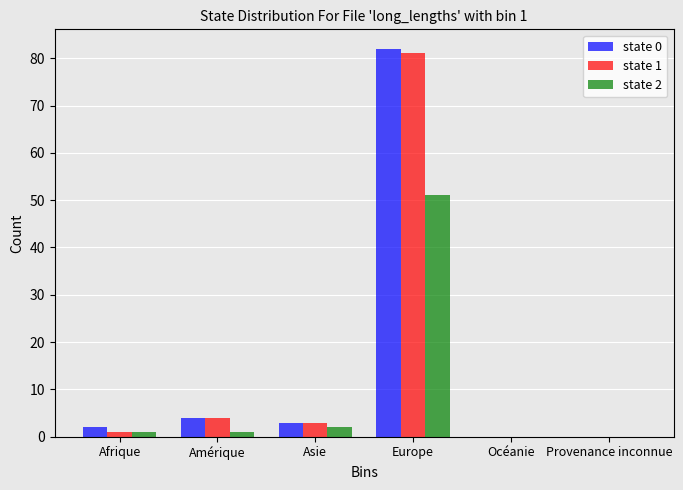

Reading right to left, transcribe all the data shown in this chart.

state 0: 0	0	82	3	4	2
state 1: 0	0	81	3	4	1
state 2: 0	0	51	2	1	1